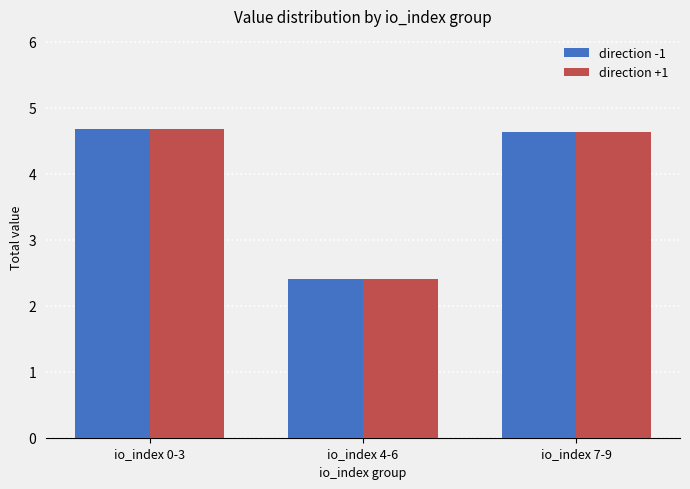

How many values in the direction +1 series exceed 4?

2